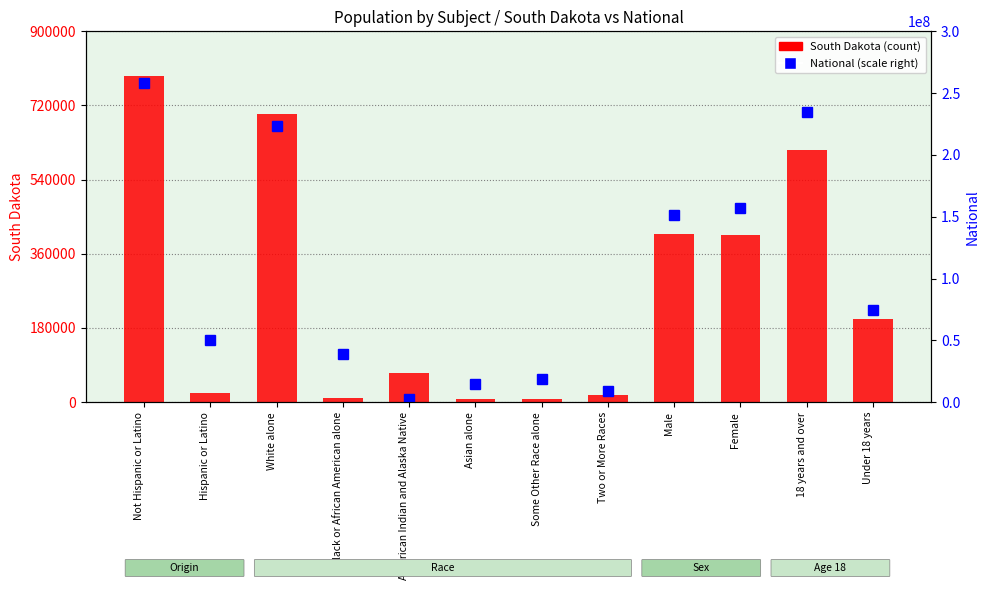

How many series are shown in this chart?

2